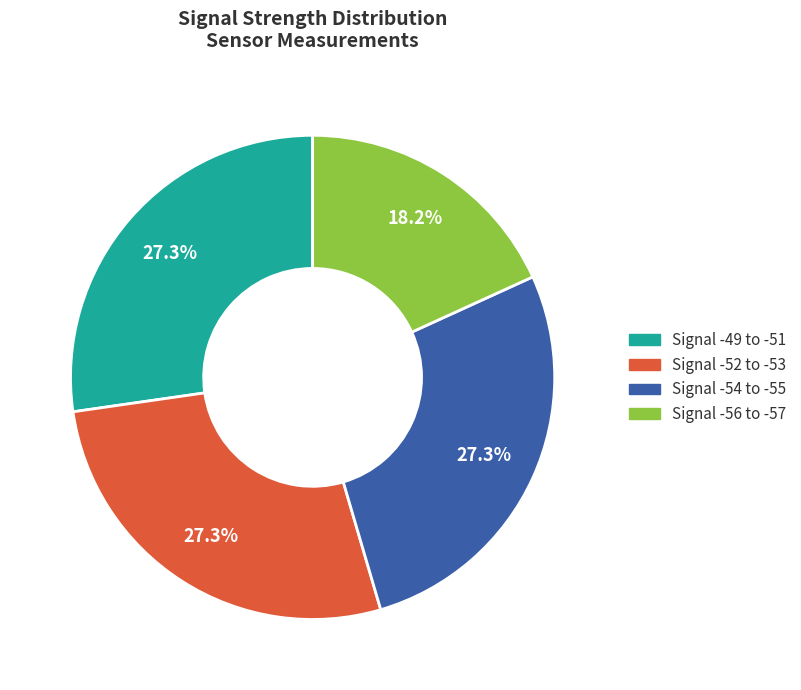

Is there any slice that represents more than half of the pie?

No